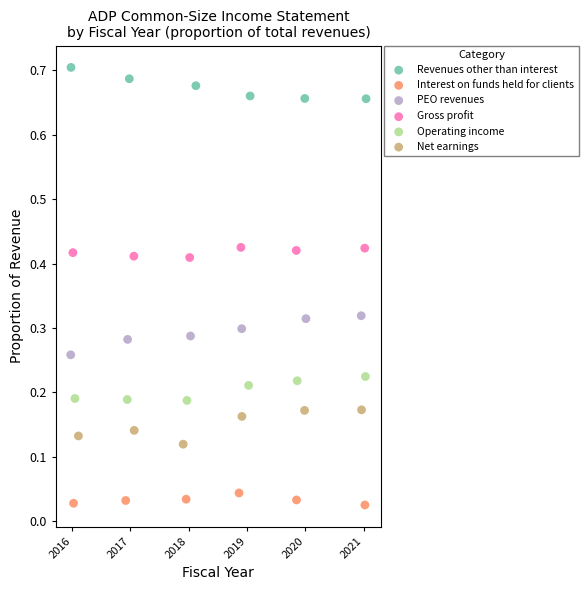

Which series reaches the minimum Y coordinate?

Interest on funds held for clients